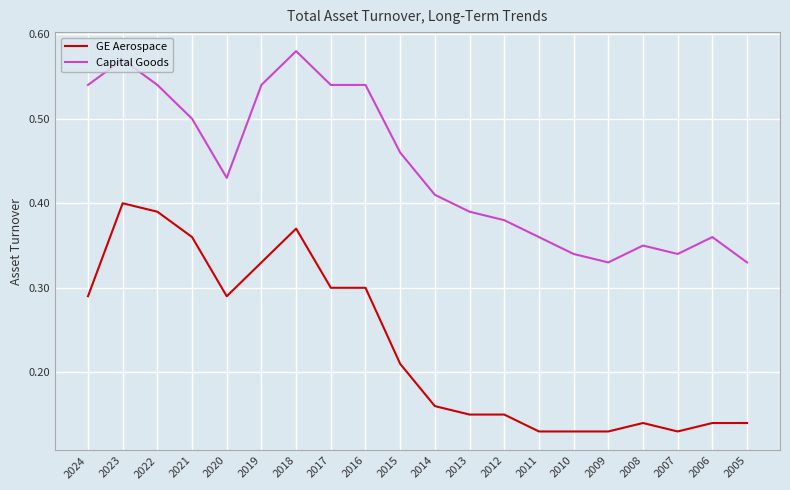

True or false: Capital Goods has a value of 0.7 at 2020.

False